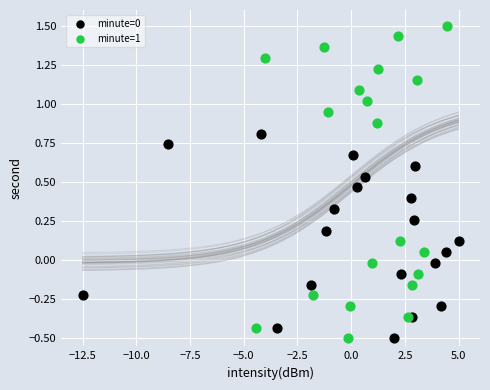

Which series has the widest spread of Y values?

minute=1